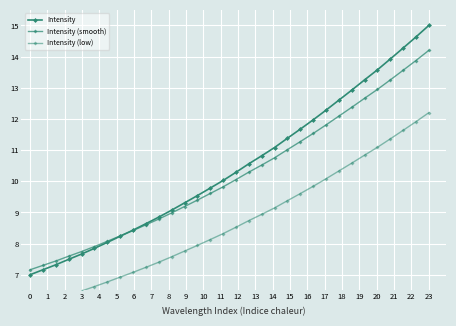

What is the difference between the maximum and minimum values in the Intensity (low) series?

6.2